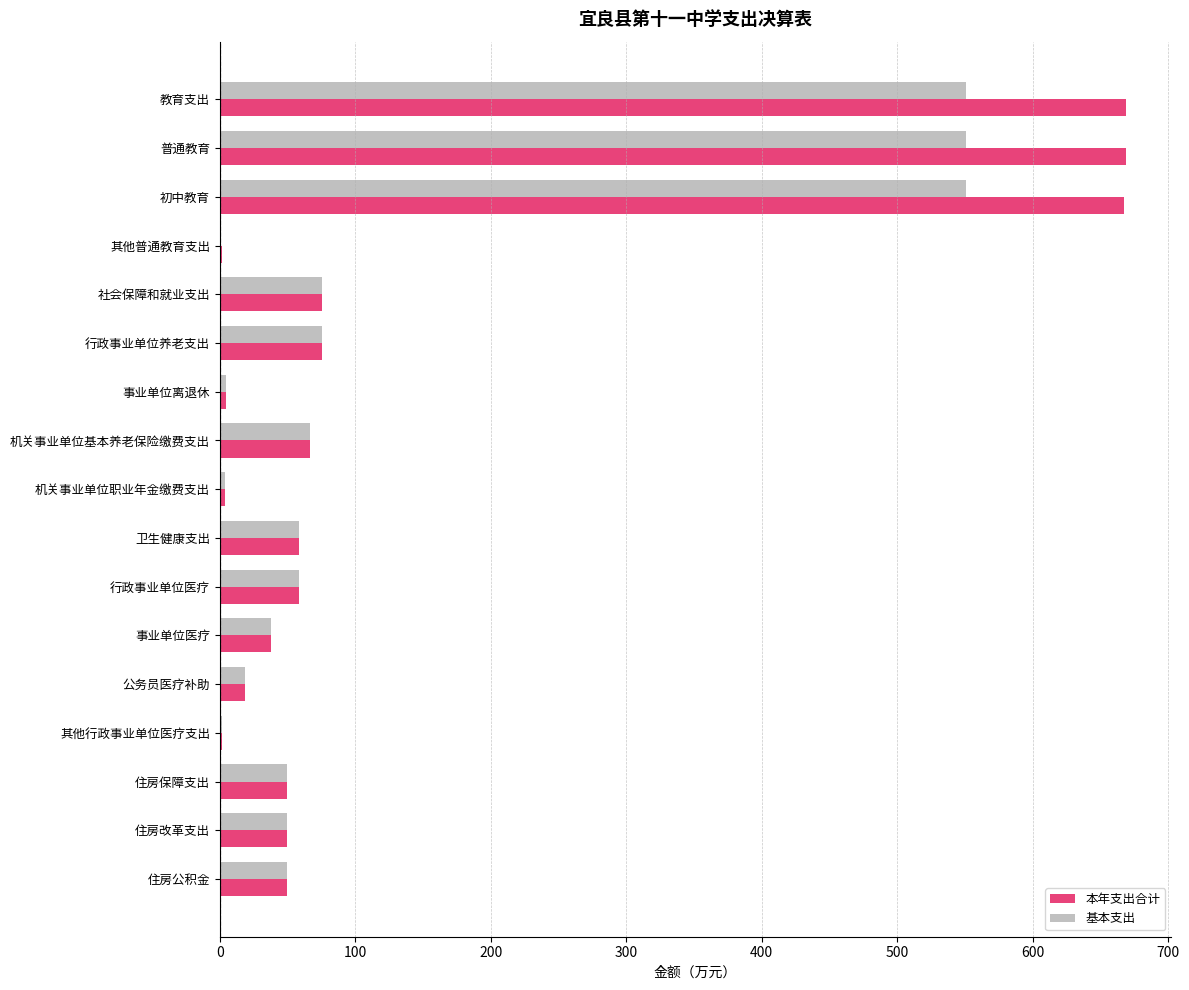

What is the sum of the 本年支出合计 values at 社会保障和就业支出 and 住房改革支出?

124.9